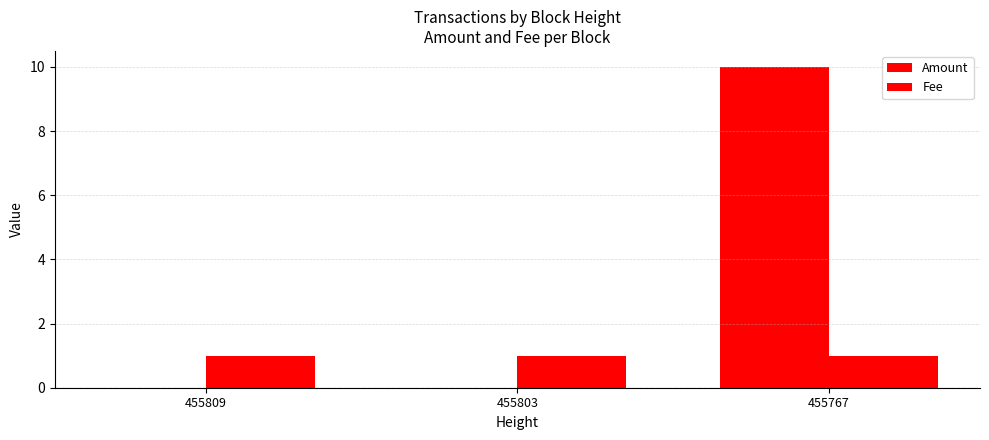

What is the greatest value displayed?

10